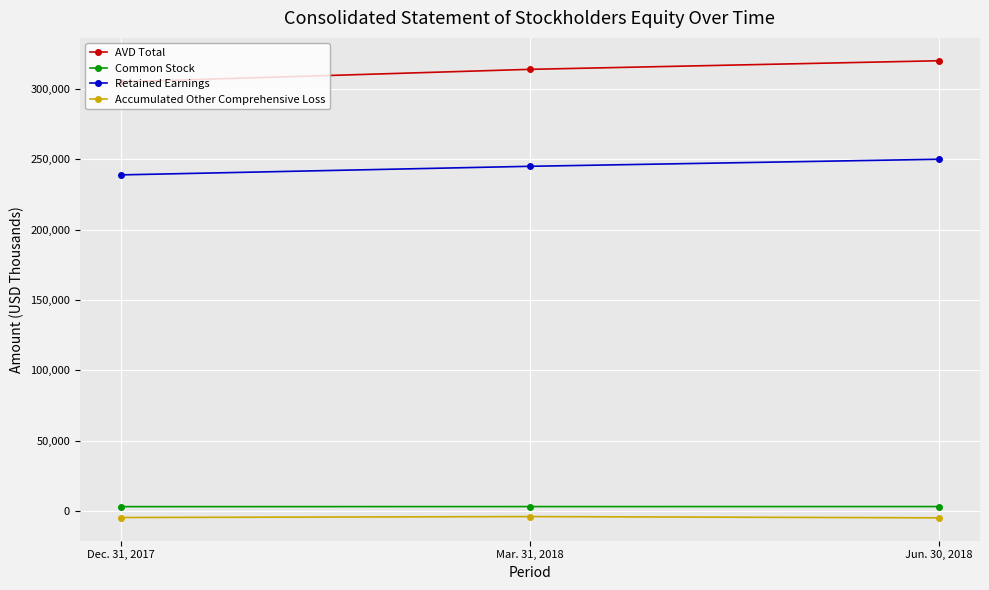

Rank the series at Dec. 31, 2017 from highest to lowest value.

AVD Total, Retained Earnings, Common Stock, Accumulated Other Comprehensive Loss